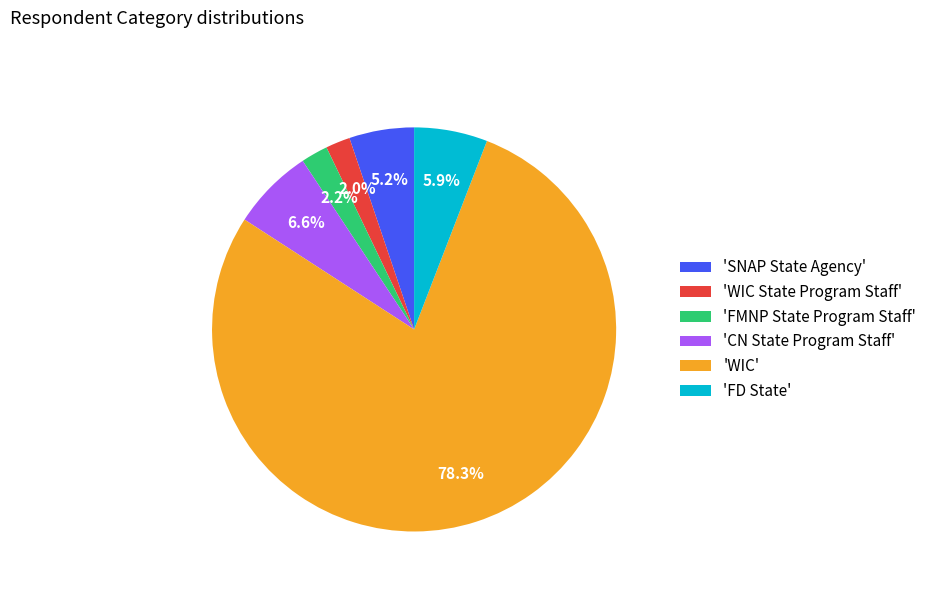

Which has a higher value, 'FD State' or 'WIC State Program Staff'?

'FD State'